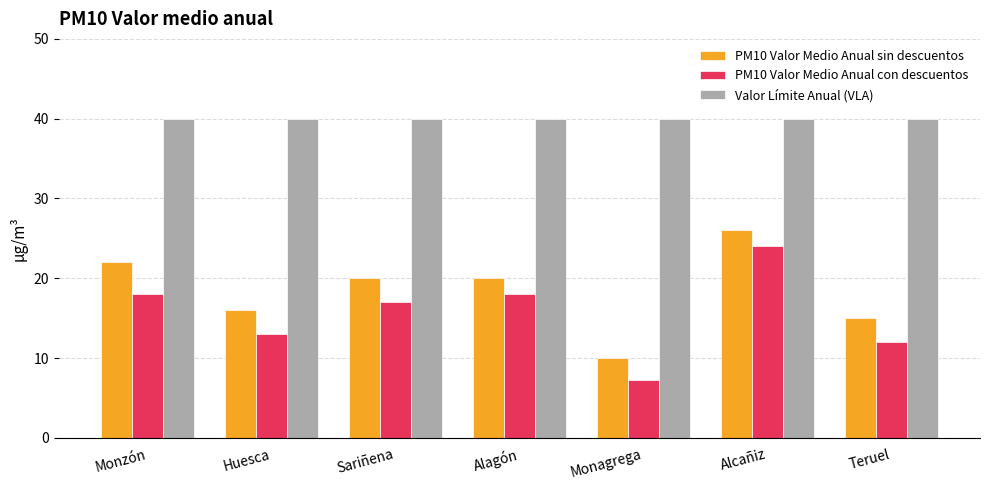

Is the value of PM10 Valor Medio Anual con descuentos at Alagón greater than the value of Valor Límite Anual (VLA) at Huesca?

No